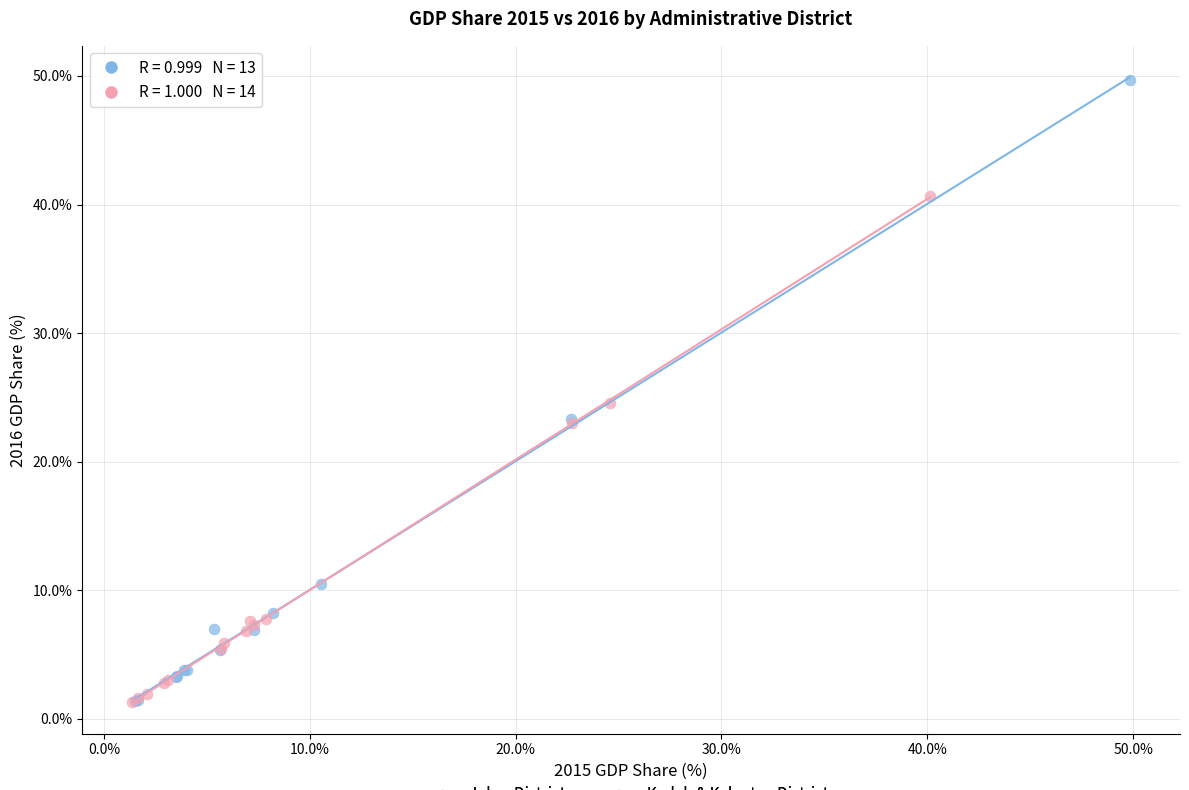

Which series reaches the maximum Y coordinate?

Johor Districts